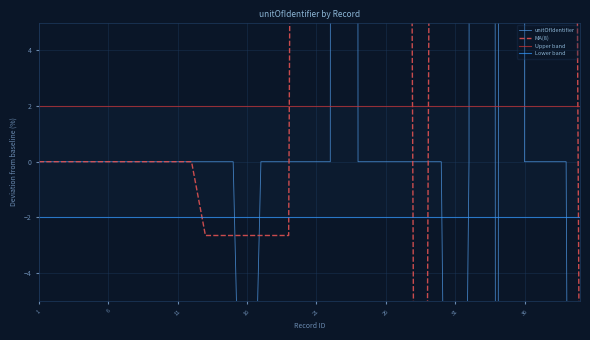

Reading left to right, list all the values displayed in this chart.

unitOfIdentifier: 0.0	0.0	0.0	0.0	0.0	0.0	0.0	0.0	0.0	0.0	0.0	0.0	0.0	0.0	0.0	-21.2	0.0	0.0	0.0	0.0	0.0	0.0	825.0	0.0	0.0	0.0	0.0	0.0	0.0	0.0	-47.1	0.0	826.6	-100.0	753.4	0.0	0.0	0.0	0.0	-100.0
MA(8): 0.0	0.0	0.0	0.0	0.0	0.0	0.0	0.0	0.0	0.0	0.0	0.0	-2.7	-2.7	-2.7	-2.7	-2.7	-2.7	-2.7	100.5	103.1	103.1	103.1	103.1	103.1	103.1	103.1	-5.9	-5.9	97.4	84.9	179.1	179.1	179.1	179.1	185.0	172.5	69.2	81.7	-12.5
Upper band: 2.0	2.0	2.0	2.0	2.0	2.0	2.0	2.0	2.0	2.0	2.0	2.0	2.0	2.0	2.0	2.0	2.0	2.0	2.0	2.0	2.0	2.0	2.0	2.0	2.0	2.0	2.0	2.0	2.0	2.0	2.0	2.0	2.0	2.0	2.0	2.0	2.0	2.0	2.0	2.0
Lower band: -2.0	-2.0	-2.0	-2.0	-2.0	-2.0	-2.0	-2.0	-2.0	-2.0	-2.0	-2.0	-2.0	-2.0	-2.0	-2.0	-2.0	-2.0	-2.0	-2.0	-2.0	-2.0	-2.0	-2.0	-2.0	-2.0	-2.0	-2.0	-2.0	-2.0	-2.0	-2.0	-2.0	-2.0	-2.0	-2.0	-2.0	-2.0	-2.0	-2.0